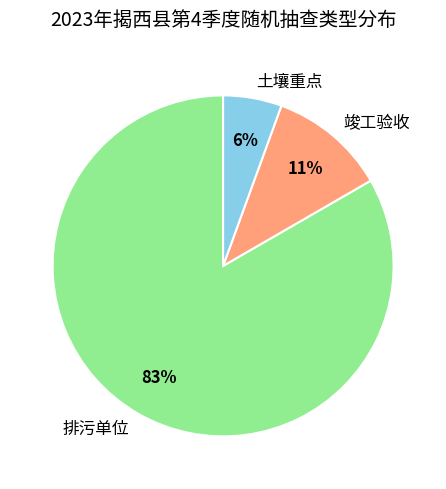

How many slices are in this pie chart?

3